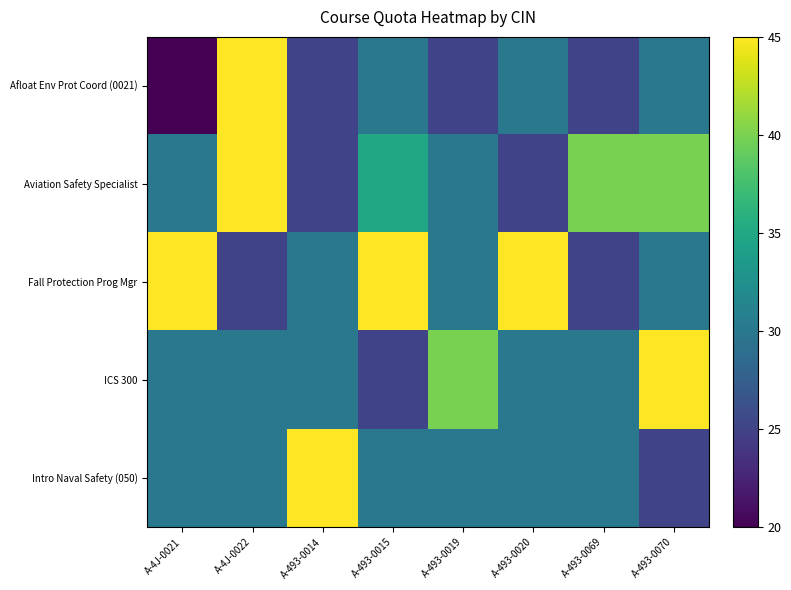

At which category is the sum across all series the highest?

A-4J-0022